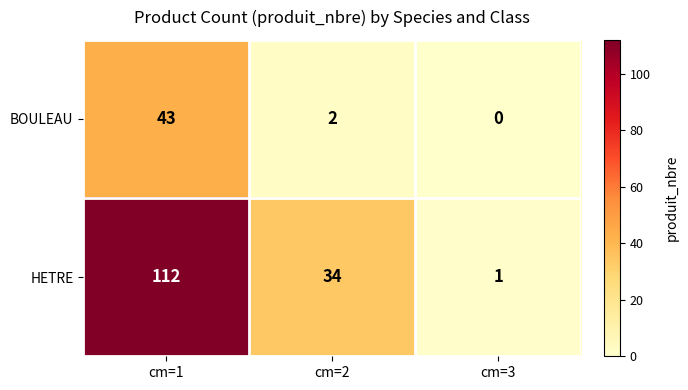

Which series has the largest total across all categories?

HETRE